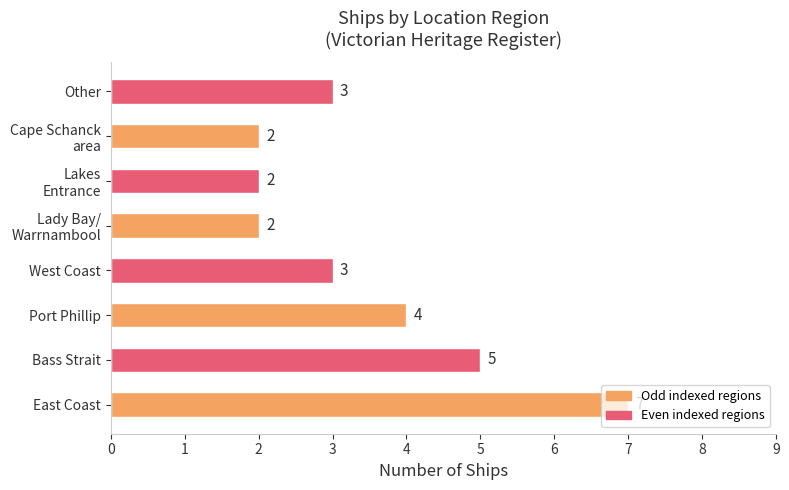

What is the minimum value shown in the chart?

2